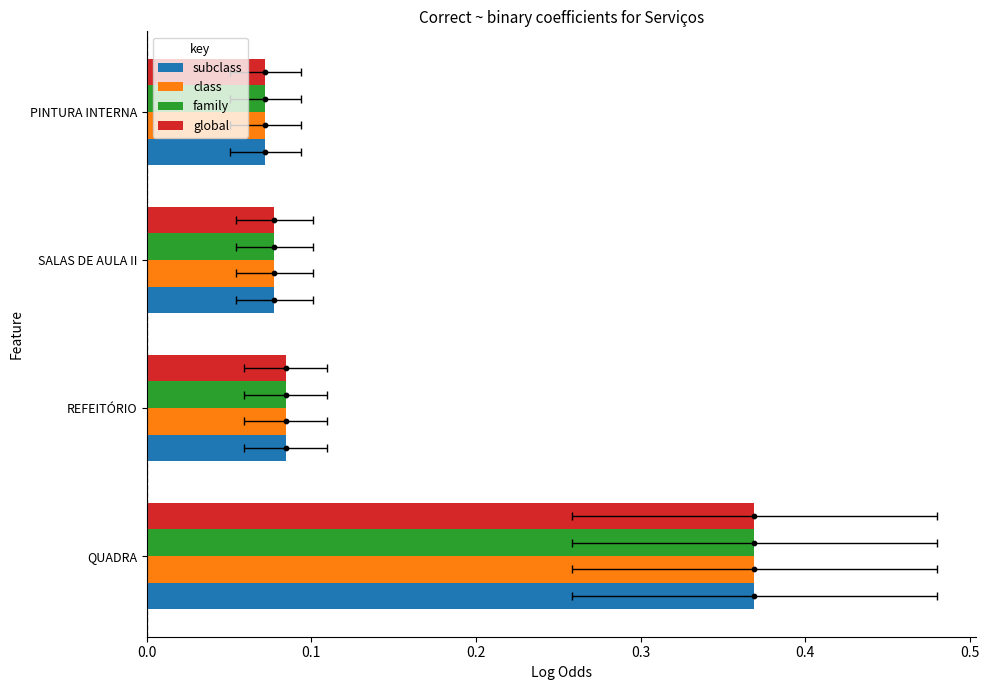

At how many categories does at least one series exceed 0?

4